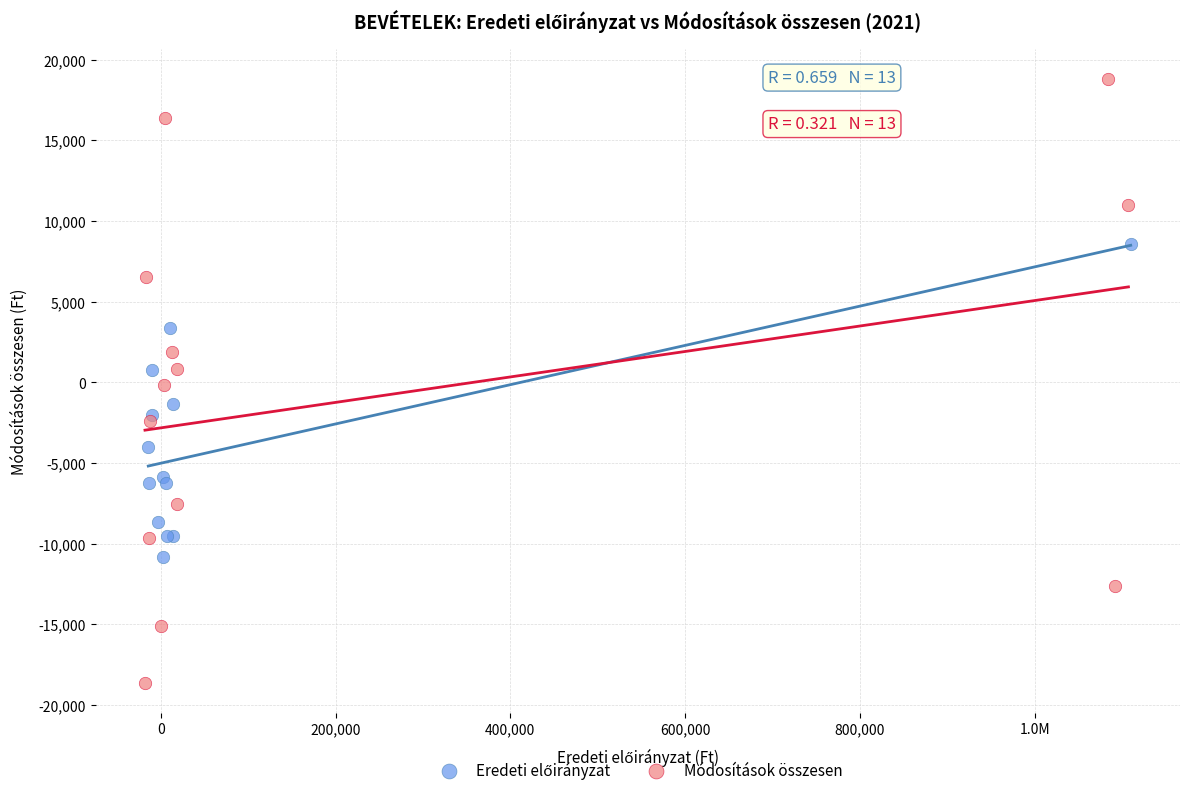

Which series contains the lowest Y value?

Módosítások összesen